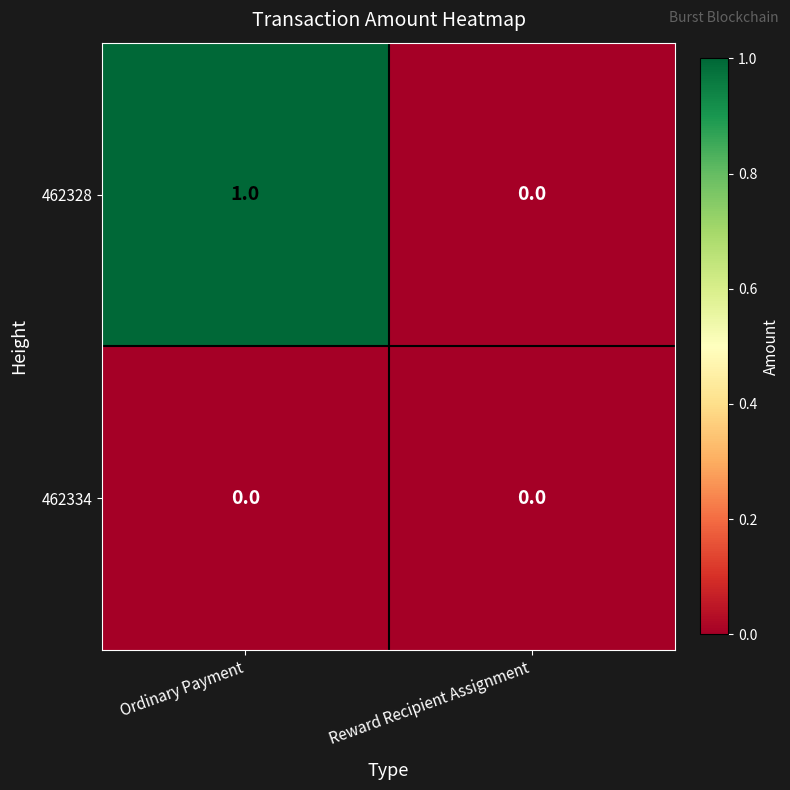

List the series in order of their overall mean, lowest first.

462334, 462328